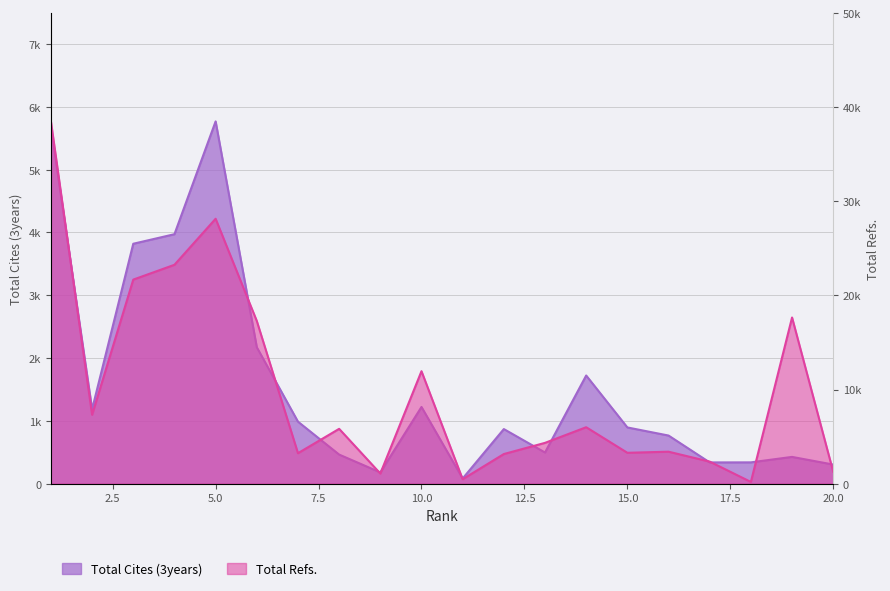

How many categories are shown in the chart?

20